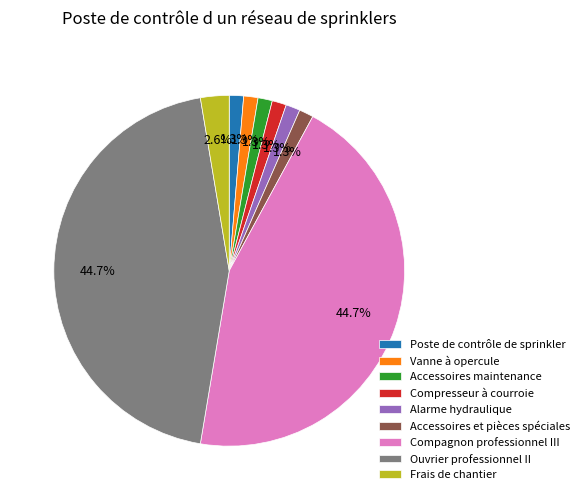

Which has a higher value, Compresseur à courroie or Frais de chantier?

Frais de chantier